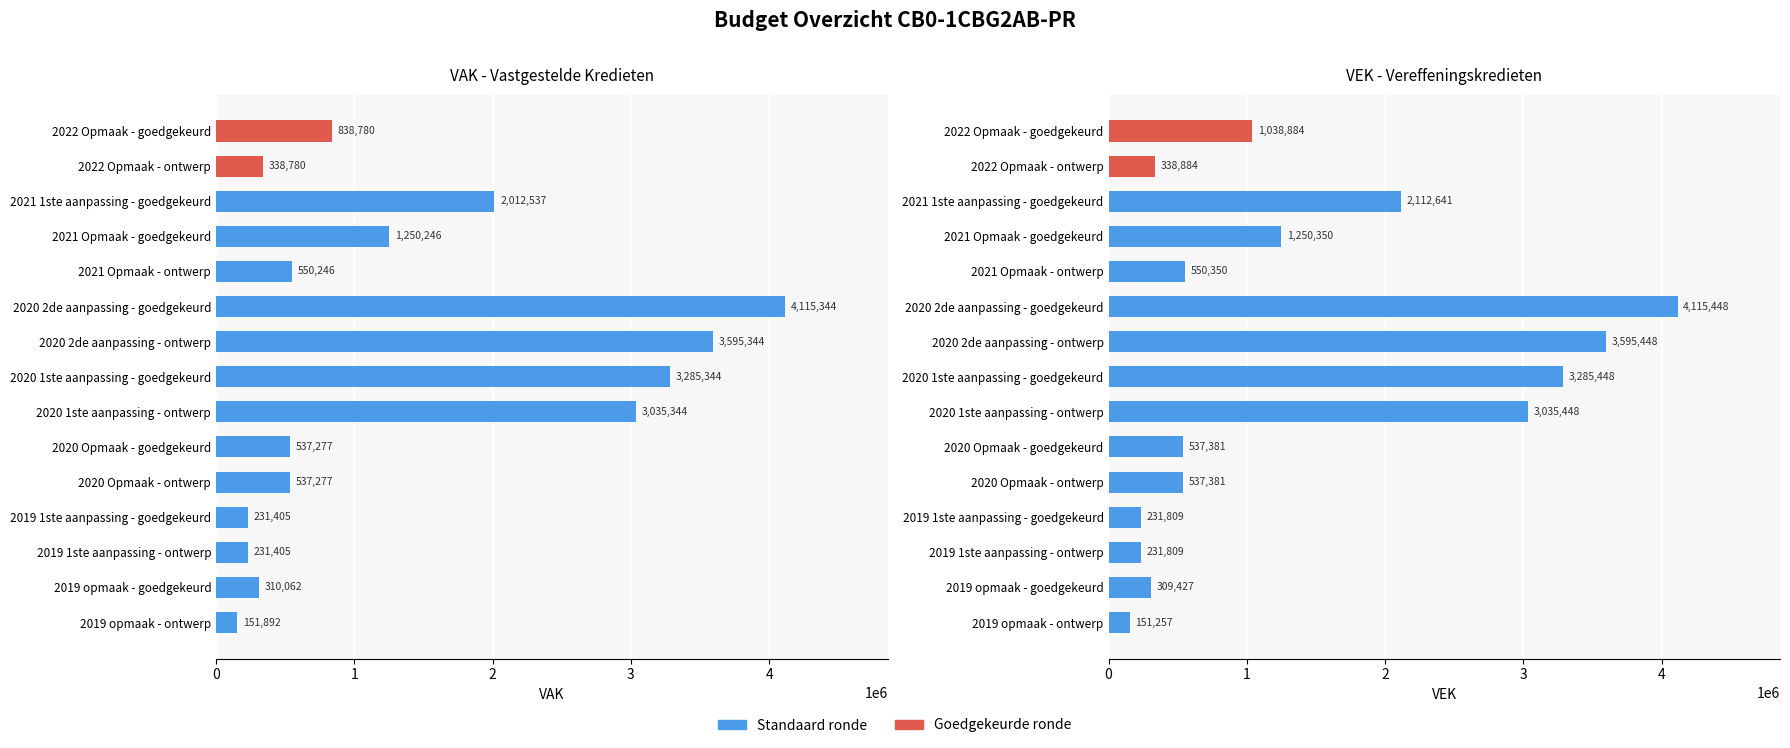

How many bars are there in each group?

2